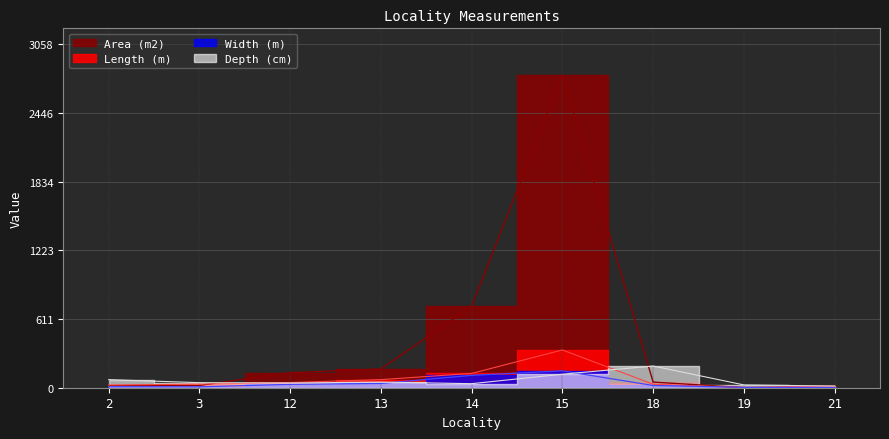

Reading right to left, what are all the values shown in this chart?

Length (m): 21=15.0	19=2.0	18=31.0	15=336.0	14=127.0	13=72.0	12=46.0	3=32.0	2=24.0
Width (m): 21=3.0	19=3.0	18=20.0	15=150.0	14=110.0	13=38.0	12=30.0	3=8.0	2=9.0
Depth (cm): 21=15.0	19=25.0	18=193.0	15=120.0	14=36.0	13=50.0	12=42.0	3=45.0	2=72.0
Area (m2): 21=5.0	19=0.8	18=50.1	15=2780.0	14=724.6	13=167.0	12=134.0	3=20.5	2=17.8